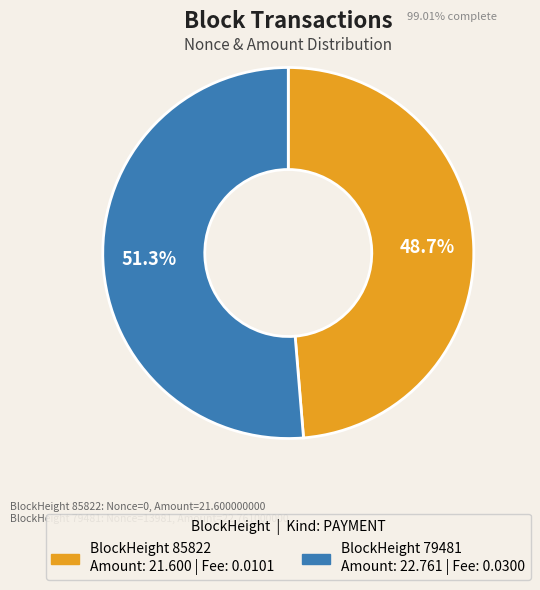

To the nearest percent, what percentage of the pie is BlockHeight 79481?

51%